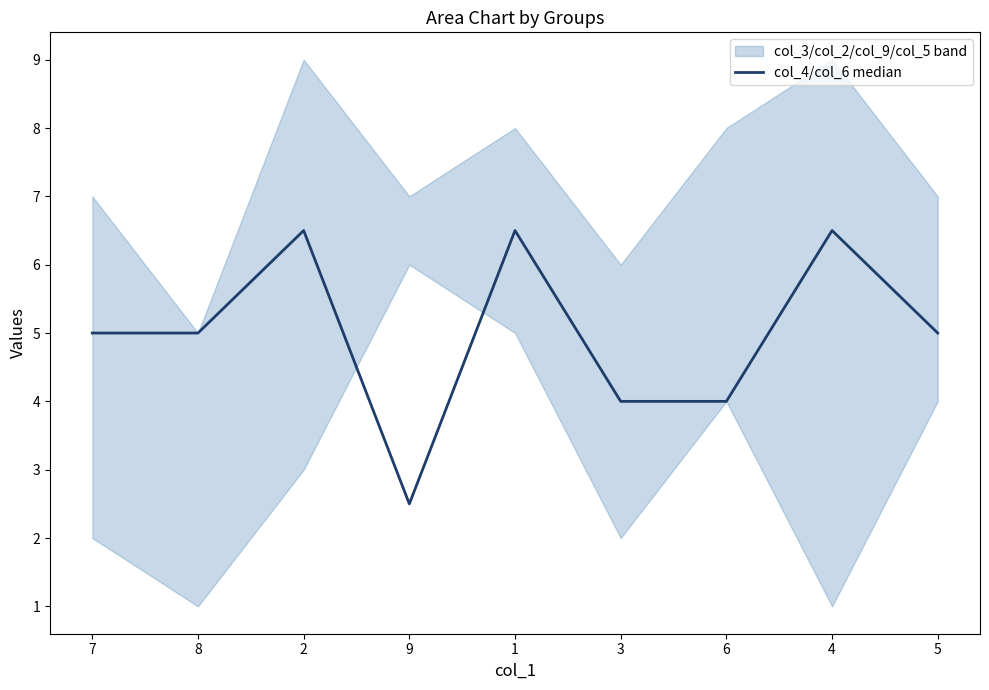

What is the difference between the maximum and minimum values?

4.0